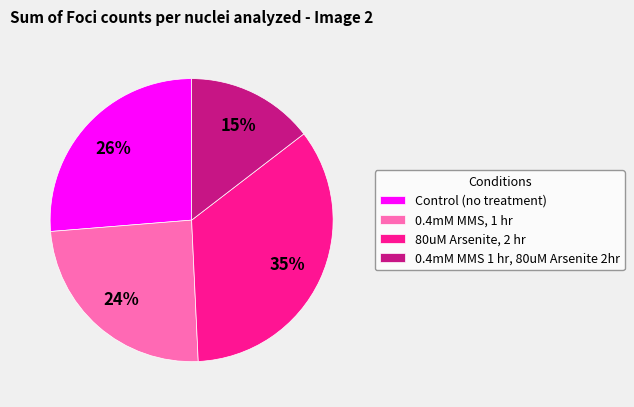

How many segments does this pie chart have?

4